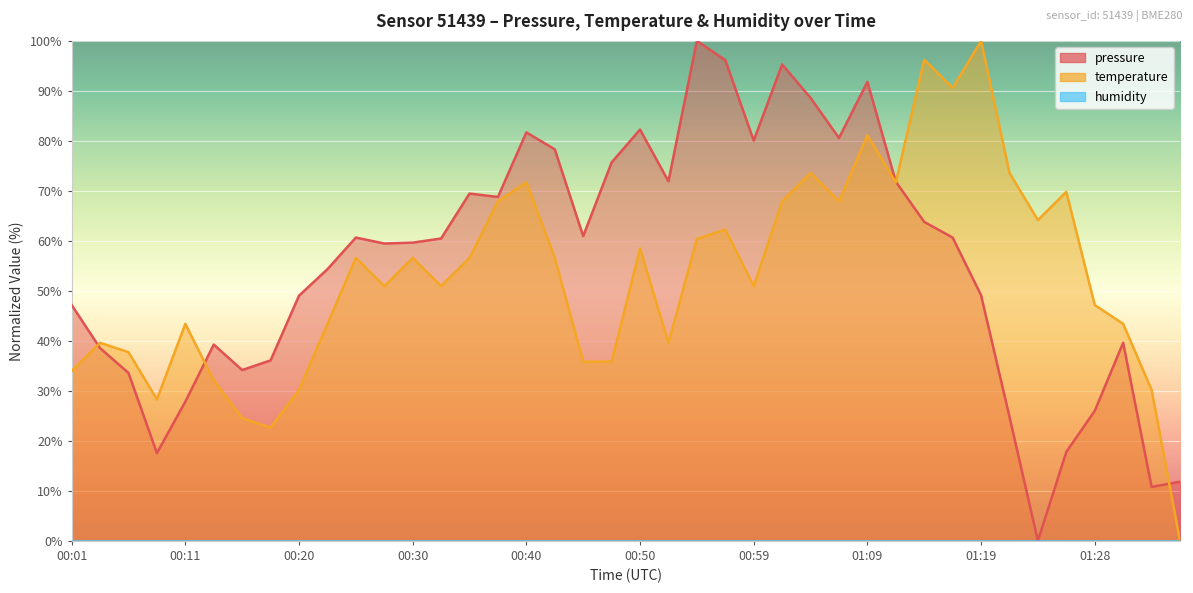

Reading left to right, transcribe all the data shown in this chart.

pressure: 47.2	38.5	33.6	17.5	27.8	39.3	34.2	36.1	49.0	54.3	60.7	59.5	59.6	60.5	69.5	68.8	81.7	78.3	60.9	75.7	82.3	71.9	100.0	96.1	80.1	95.3	88.6	80.6	91.8	71.8	63.8	60.7	49.1	24.8	0.0	17.8	26.0	39.6	10.8	11.8
temperature: 34.0	39.6	37.7	28.3	43.4	32.1	24.5	22.6	30.2	43.4	56.6	50.9	56.6	50.9	56.6	67.9	71.7	56.6	35.8	35.8	58.5	39.6	60.4	62.3	50.9	67.9	73.6	67.9	81.1	71.7	96.2	90.6	100.0	73.6	64.2	69.8	47.2	43.4	30.2	0.0